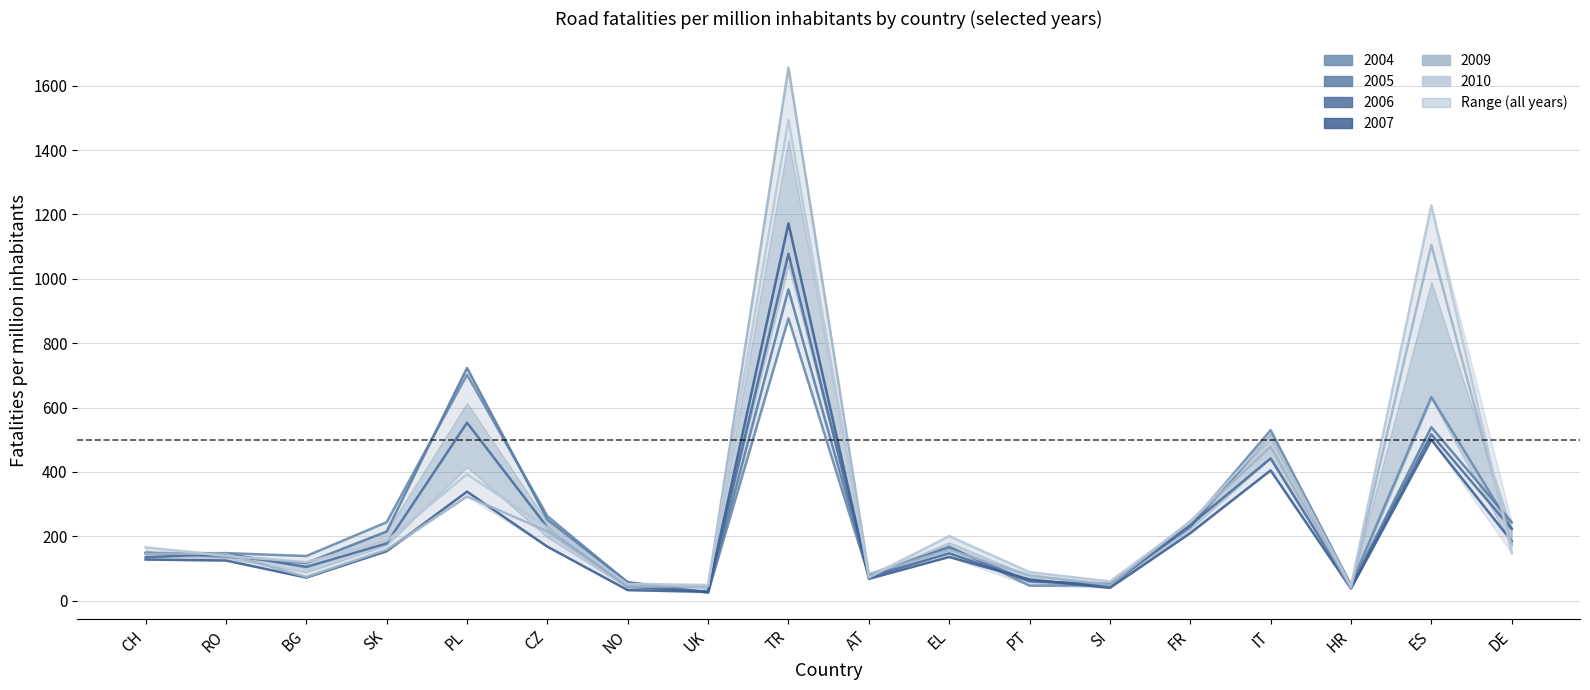

How many data points in 2004 are above 168?

8